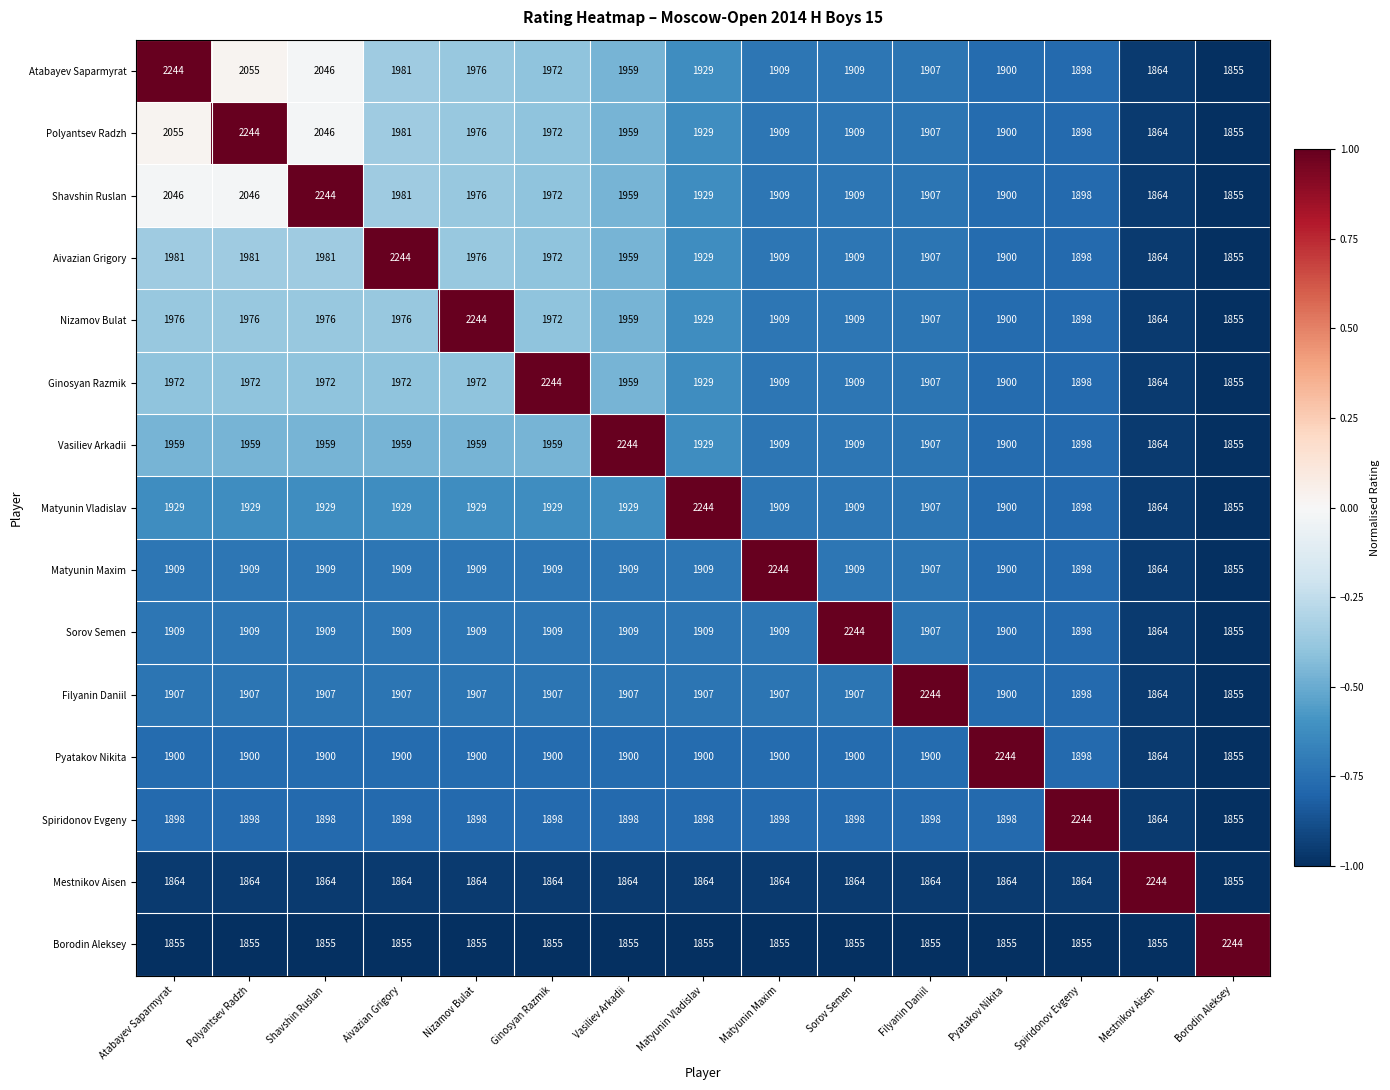

What is the lowest value of the Spiridonov Evgeny series?

1855